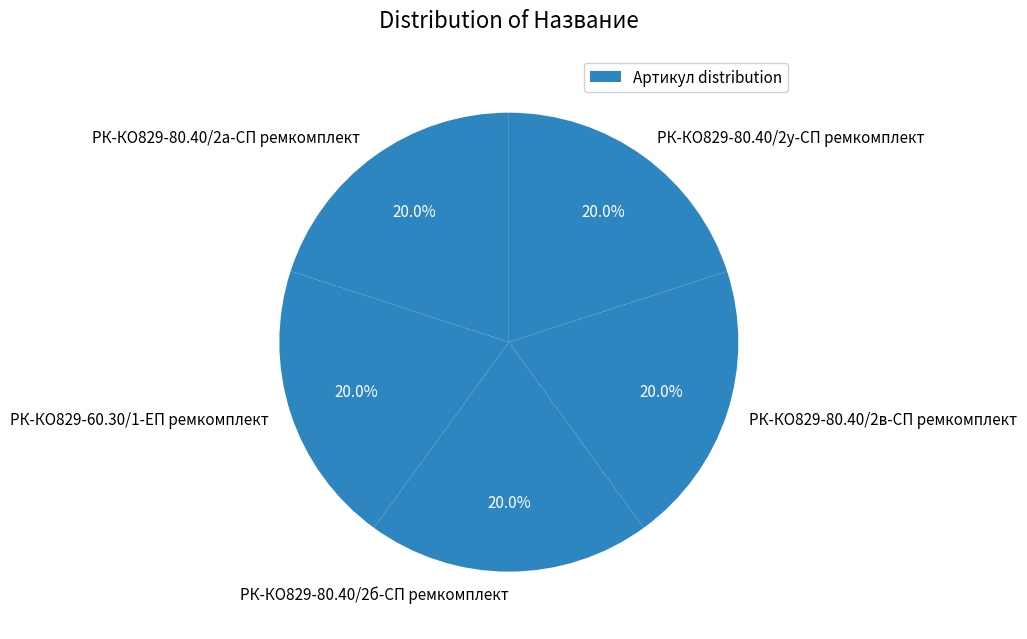

Approximately how many times larger is the value at РК-КО829-60.30/1-ЕП ремкомплект compared to РК-КО829-80.40/2у-СП ремкомплект?

1.0